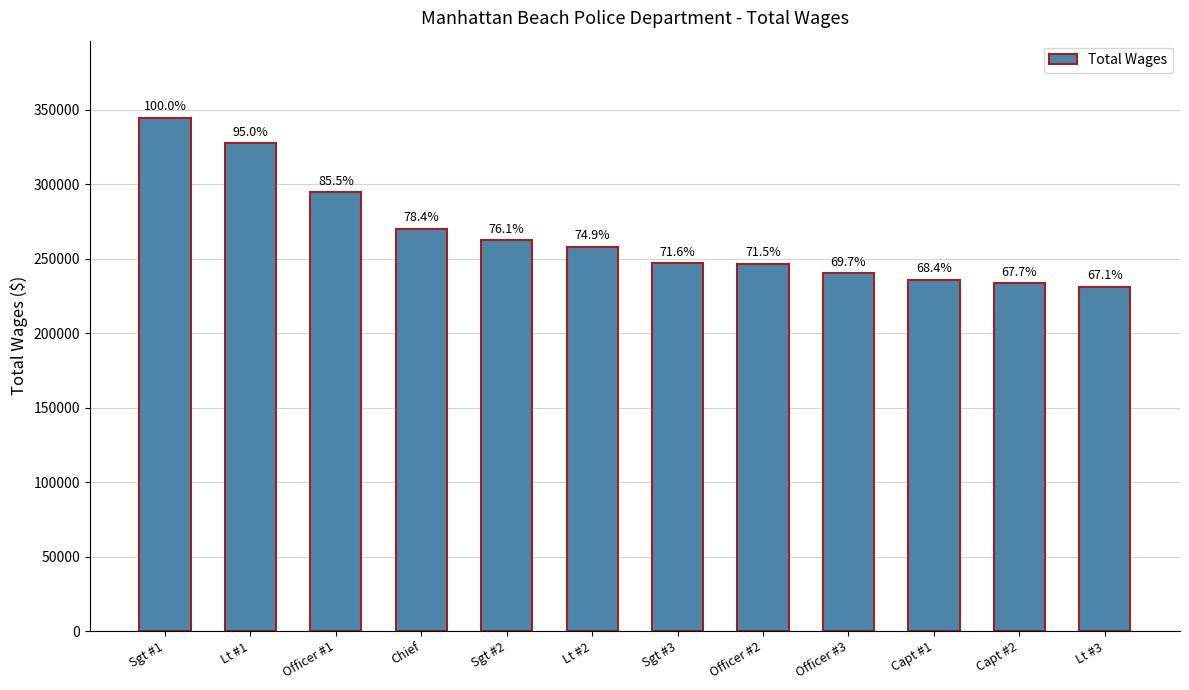

What is the greatest value displayed?

344577